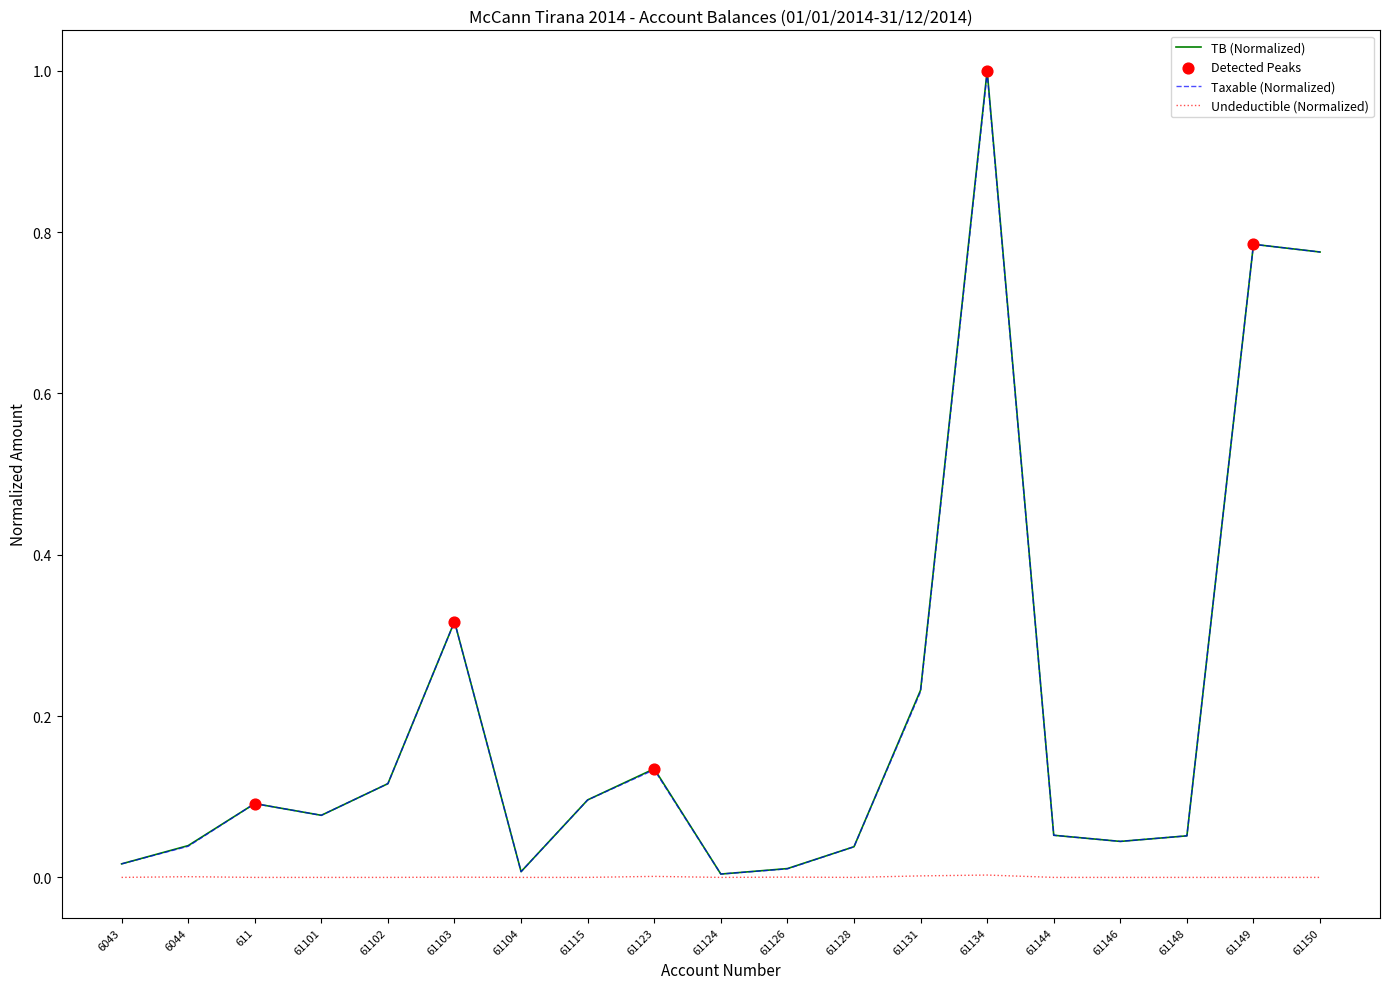

At which category is the sum across all series the highest?

61134